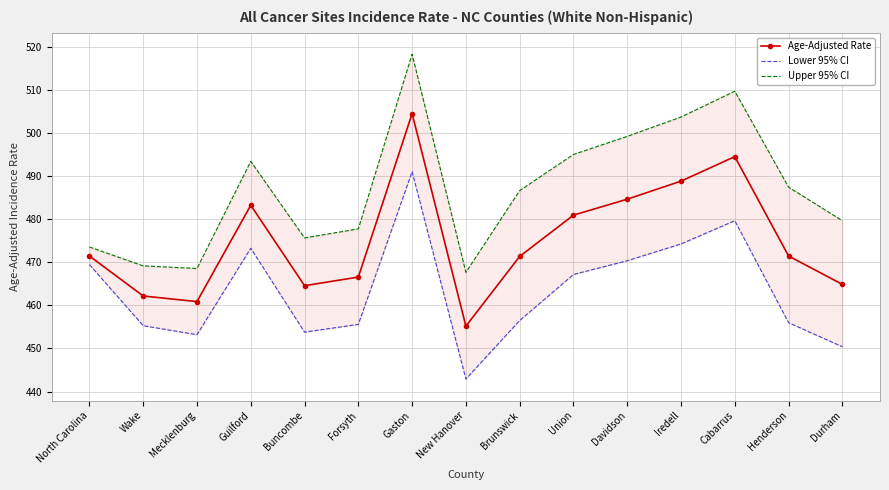

What is the value of the Upper 95% CI point at the 7th from the left?

518.4